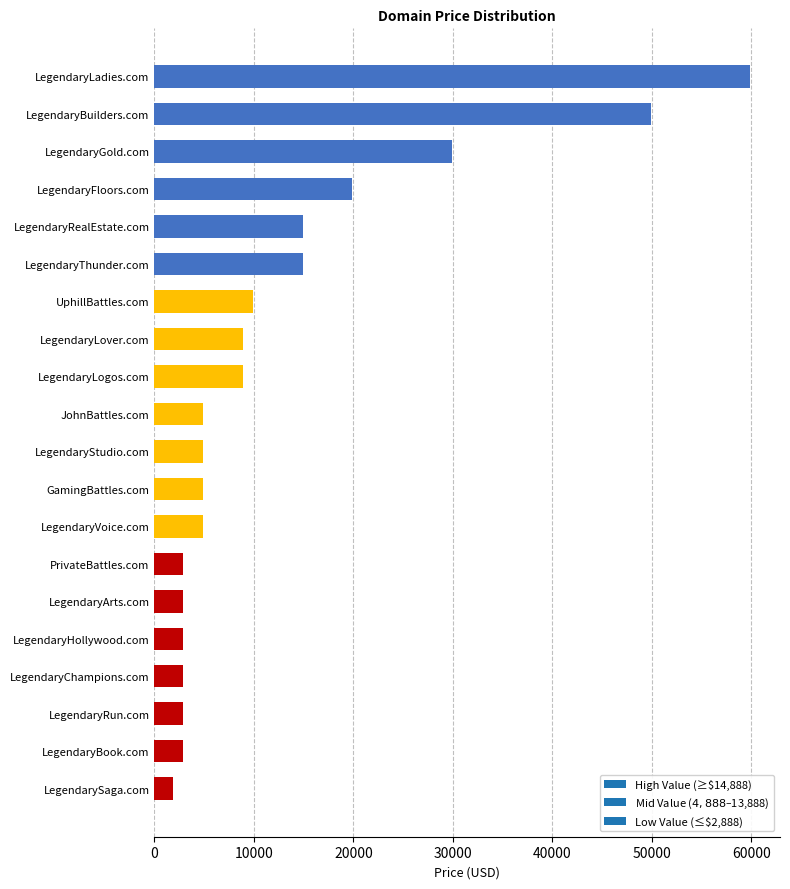

What is the difference between the maximum and second lowest values?

57000